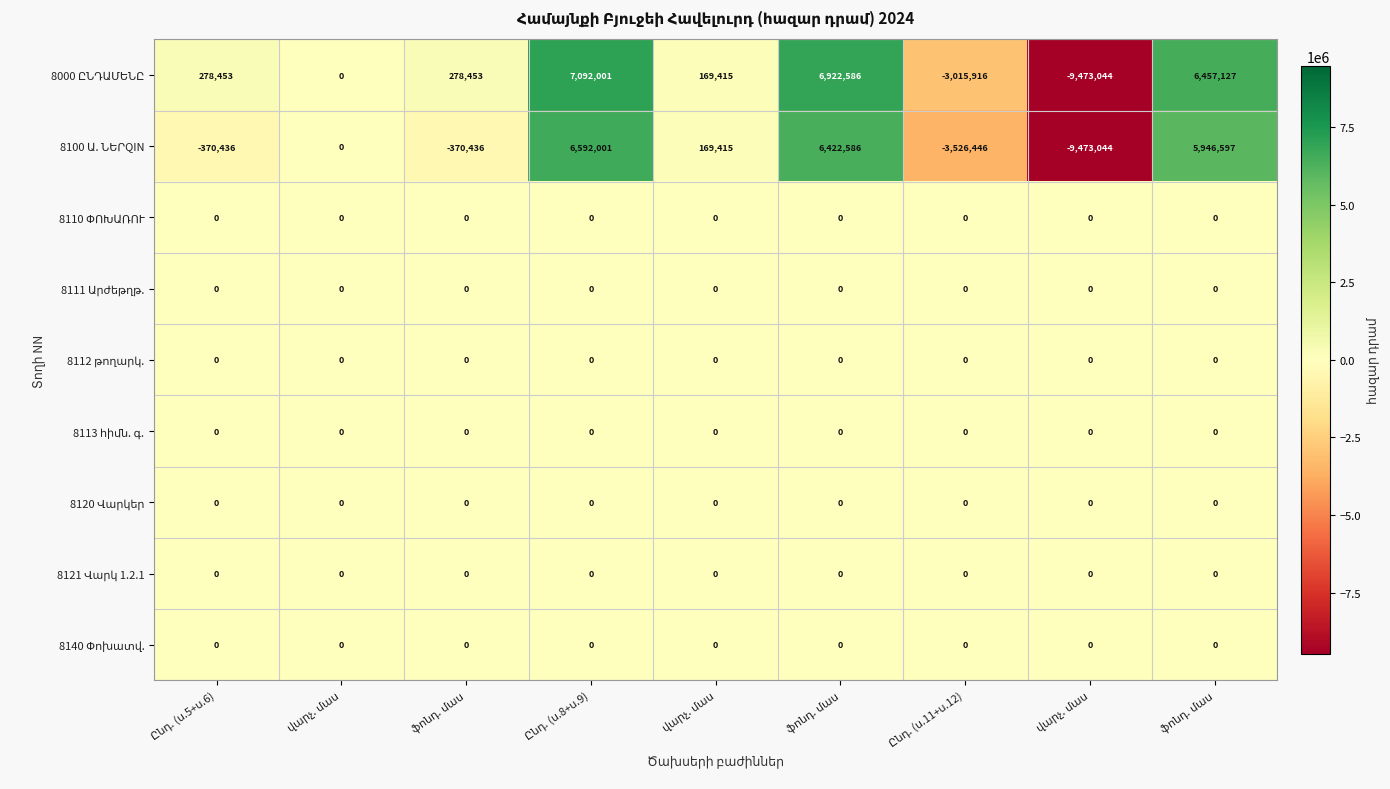

Where is 8120 Վարկեր nearest to the value 0?

Ընդ. (ս.5+ս.6)